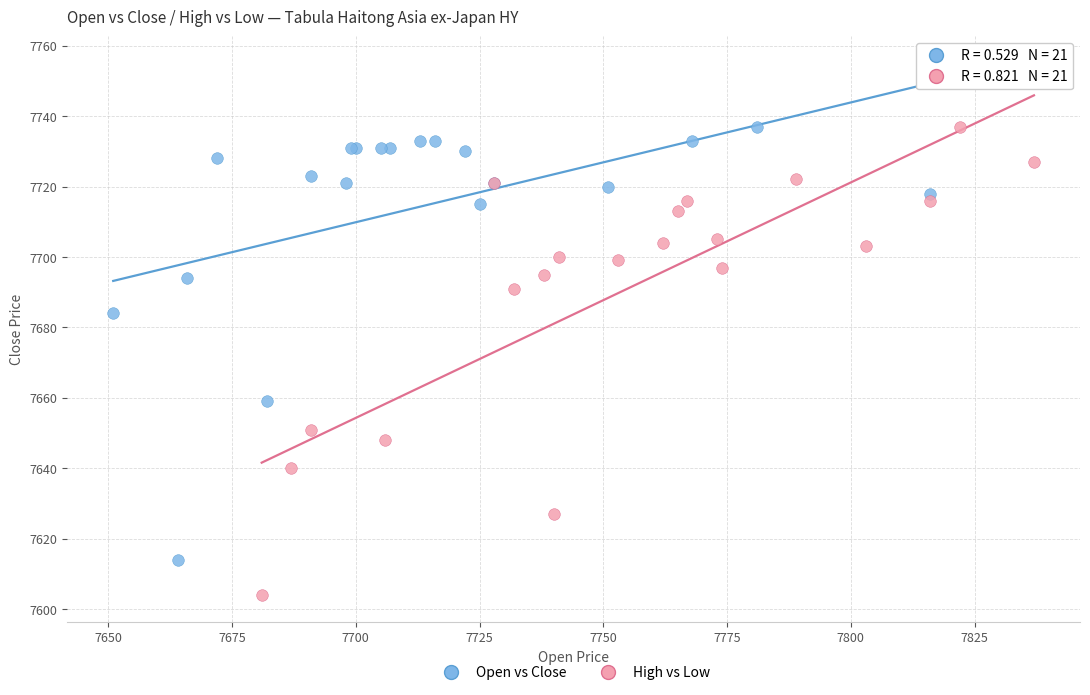

Which series has the largest Y range (max minus min)?

High vs Low